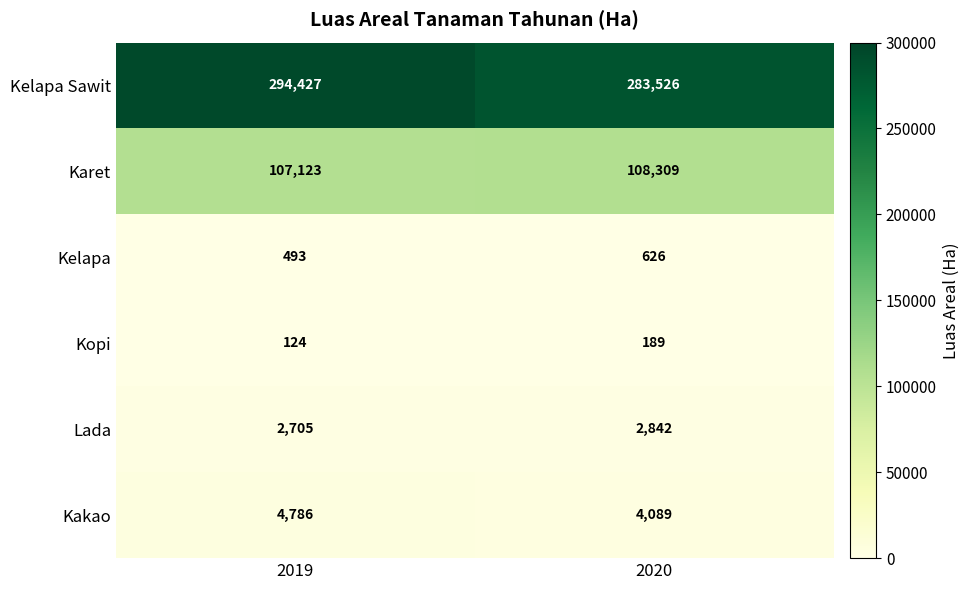

What is the sum of all Lada values?

5547